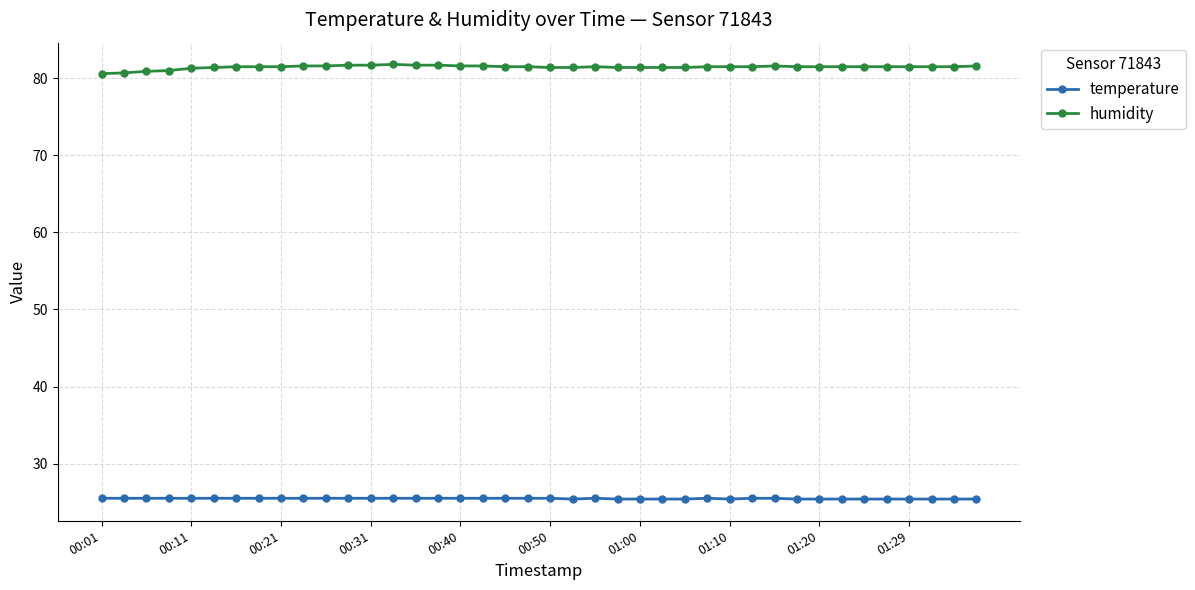

True or false: temperature and humidity cross at least once.

False